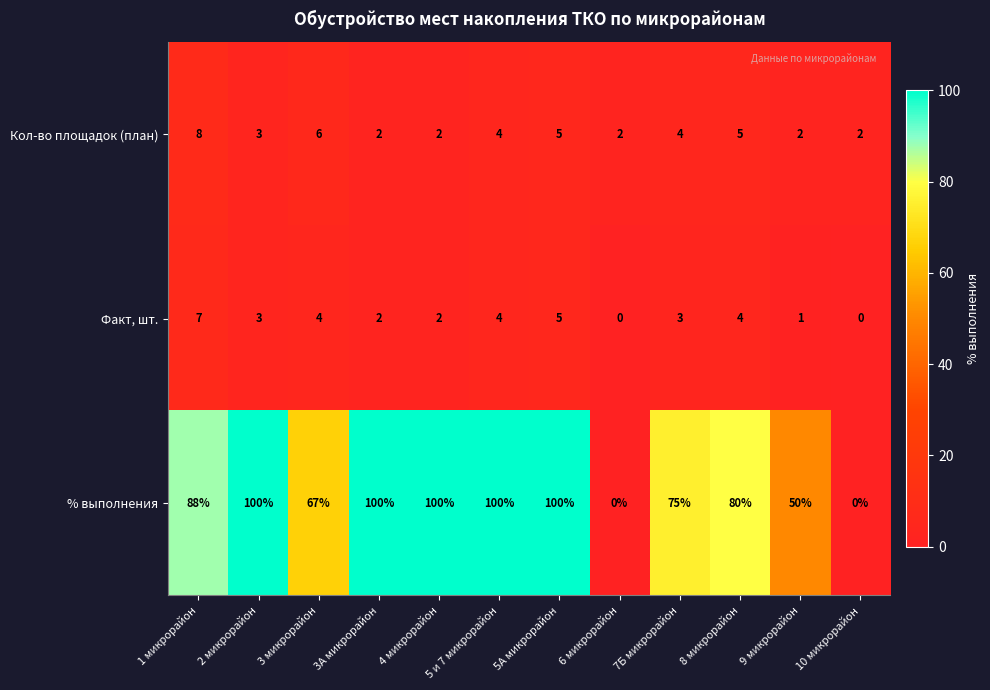

How many distinct data groups are displayed?

3